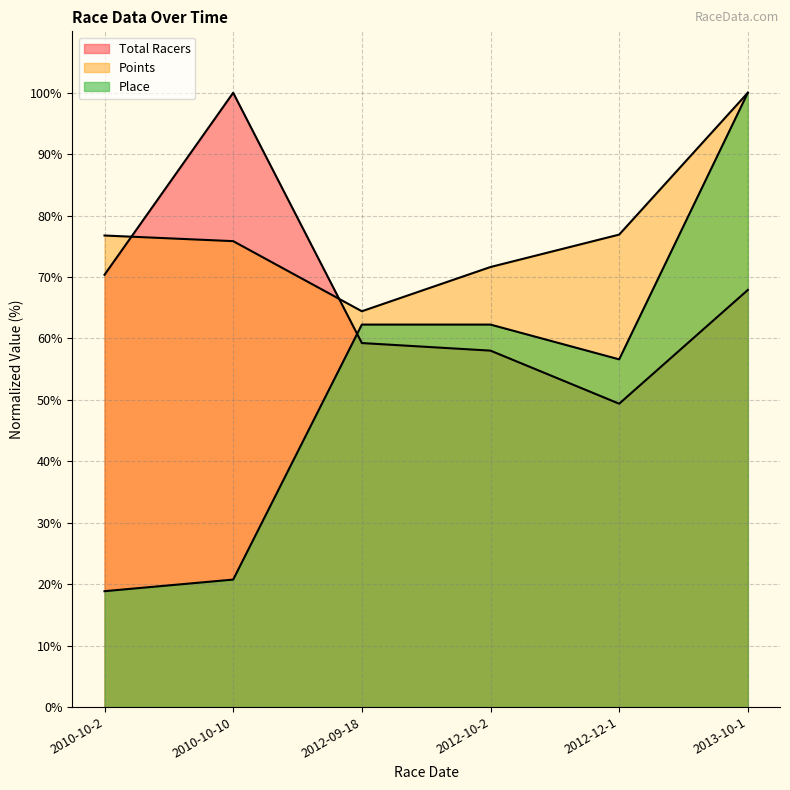

The Points series shows 14.9 at 2012-09-18. True or false?

False